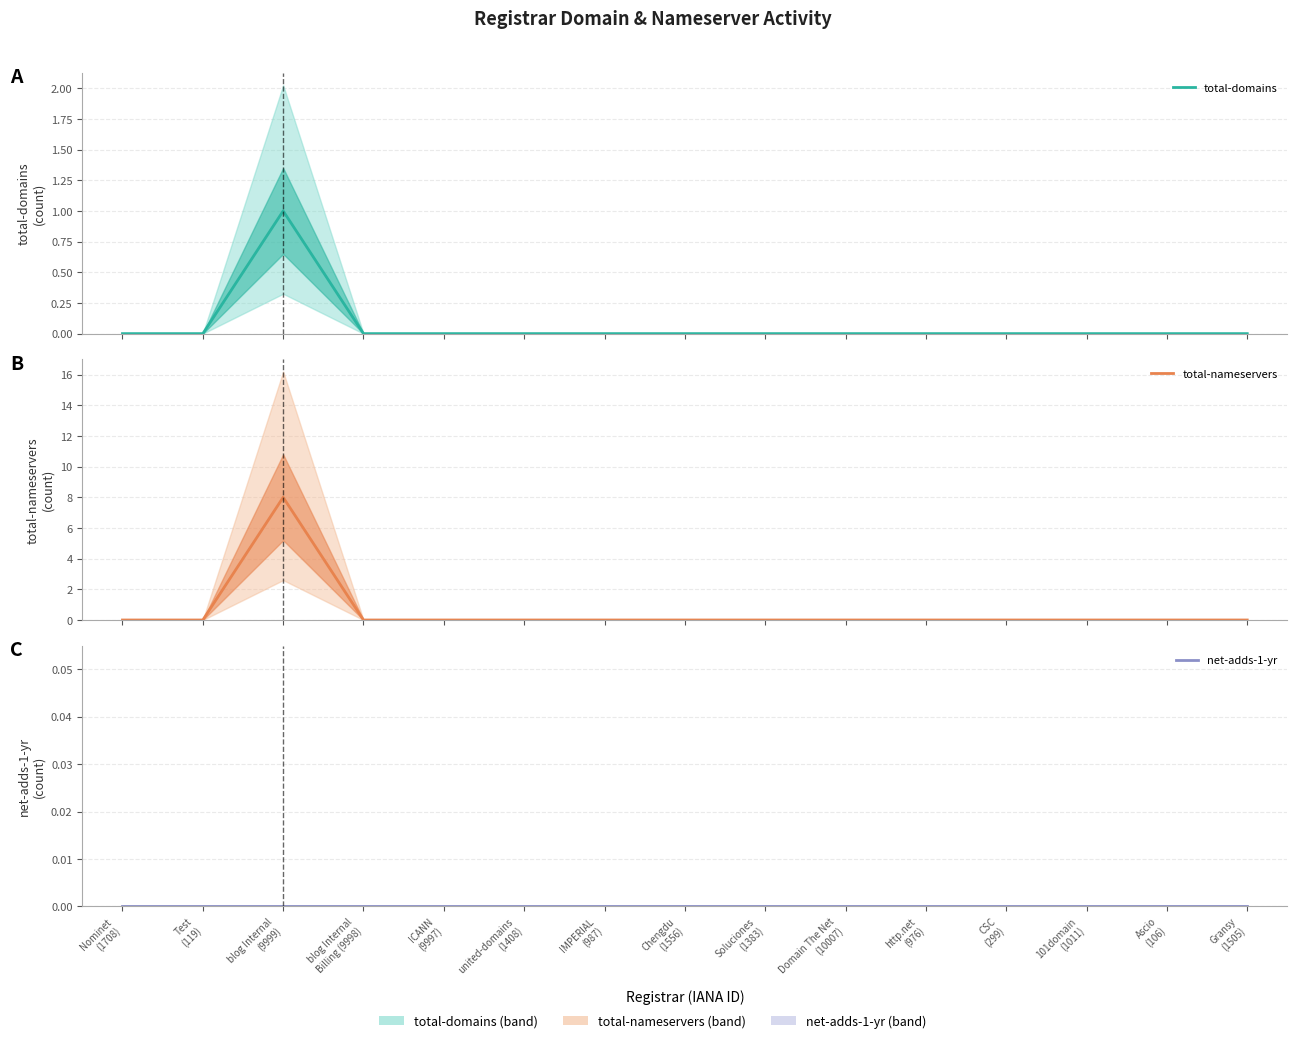

Which series has the widest spread of values?

total-nameservers